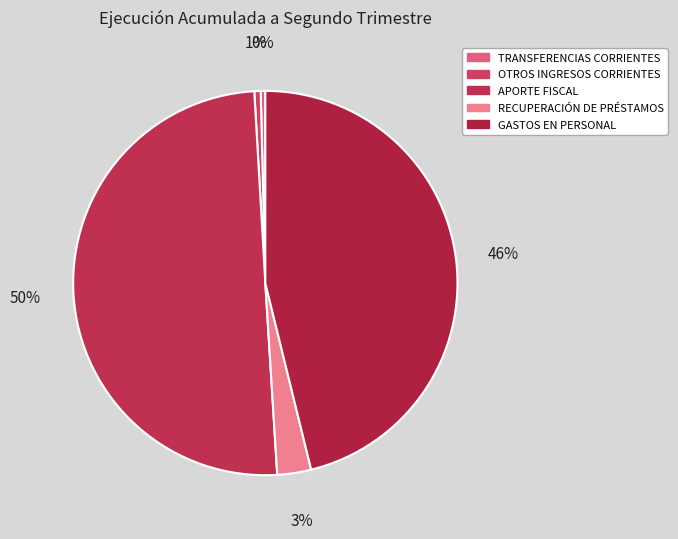

To the nearest percent, what is the difference between the largest and smallest slice percentages?

50%